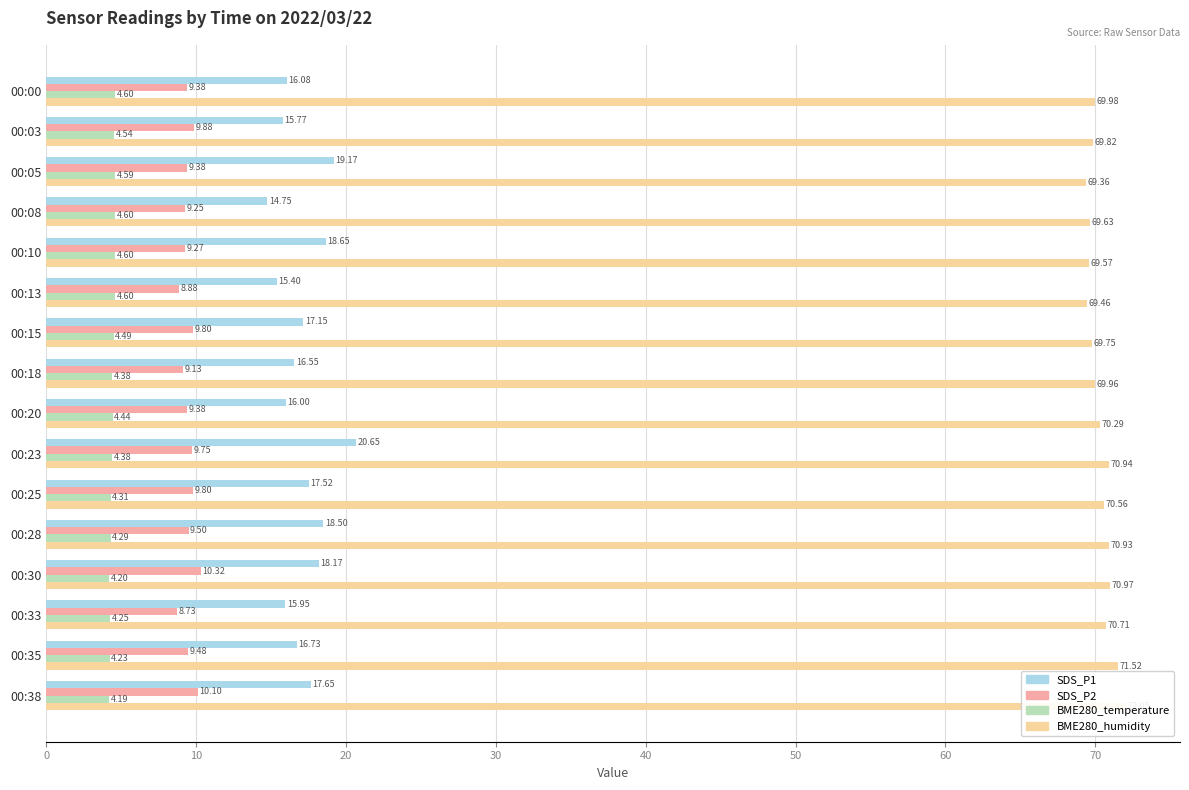

What is the value of the BME280_temperature bar at the 12th from the left?

4.3